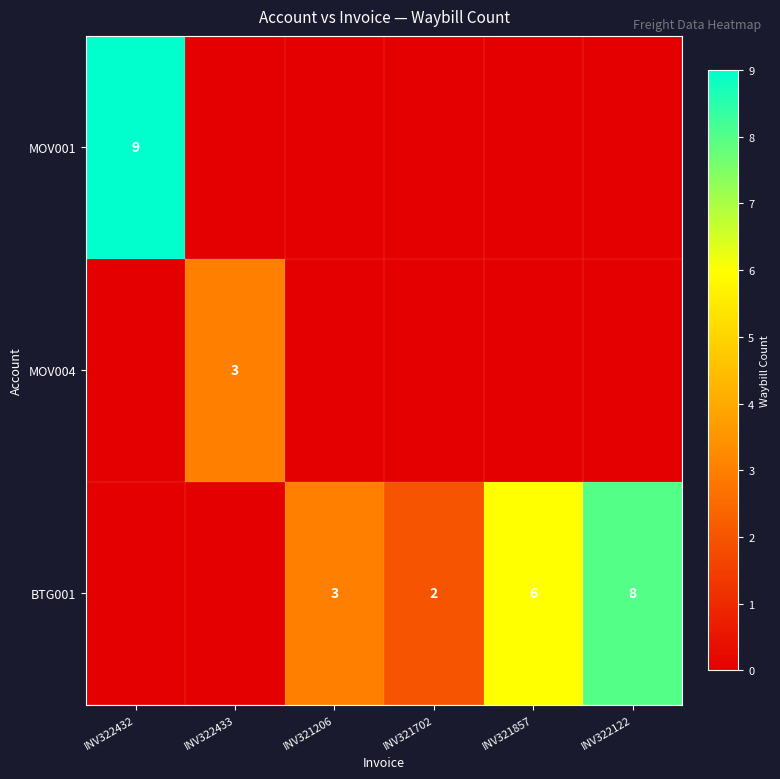

Is the value of MOV001 at INV322432 greater than the value of BTG001 at INV322122?

Yes